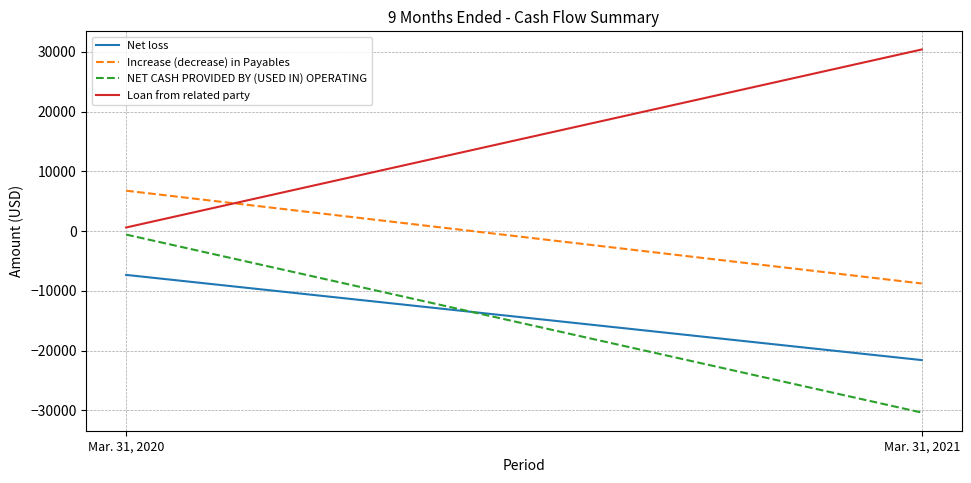

Is the value of Net loss at Mar. 31, 2020 greater than the value of Increase (decrease) in Payables at Mar. 31, 2021?

Yes